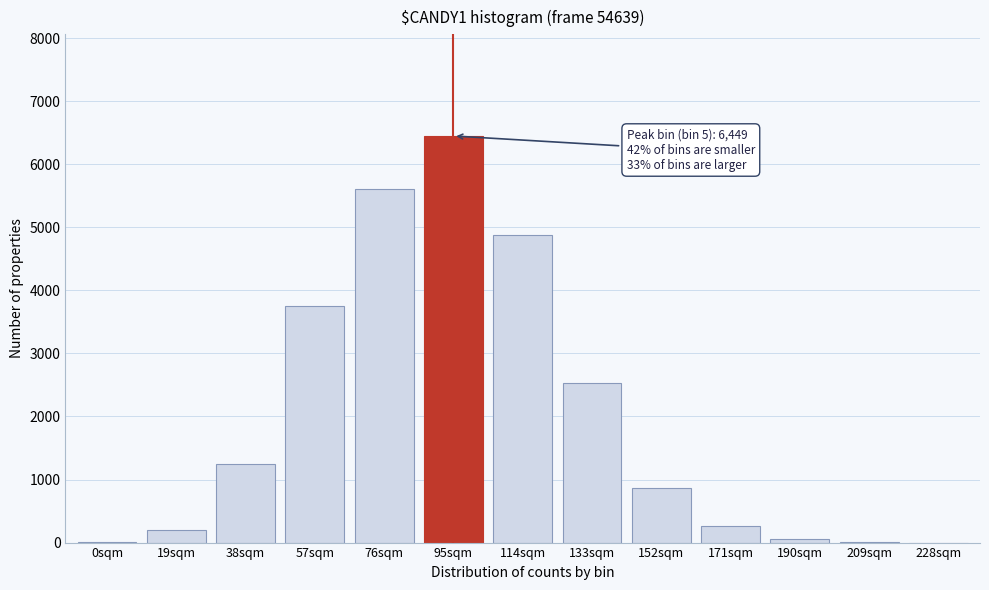

Is it true that the value at 114sqm is 1890?

False